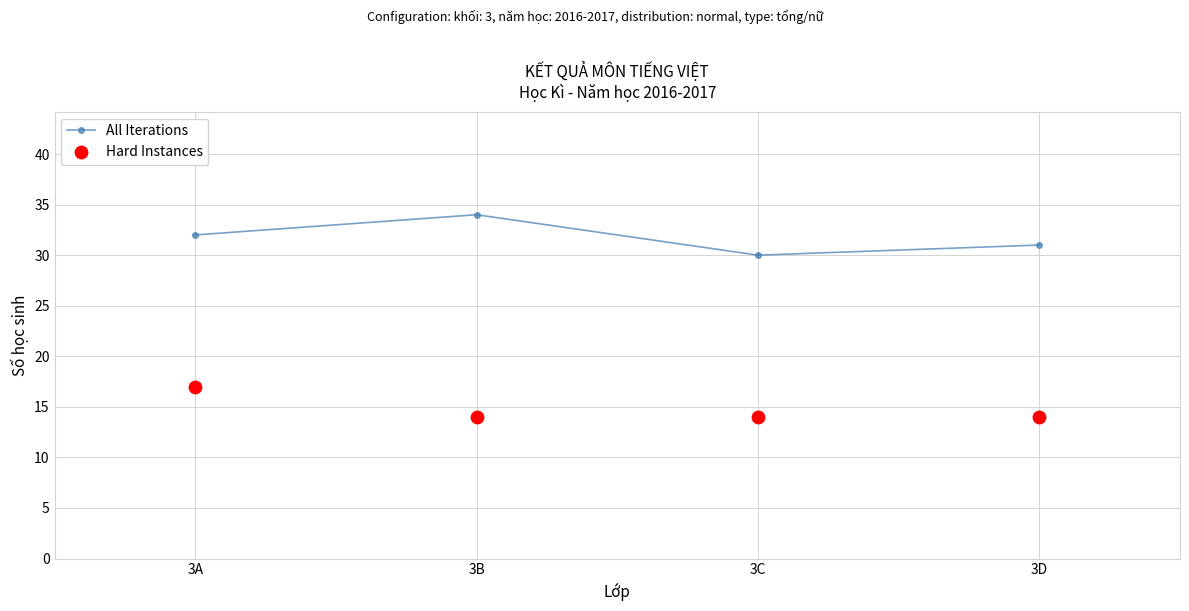

What are all the series names shown in the legend?

All Iterations, Hard Instances